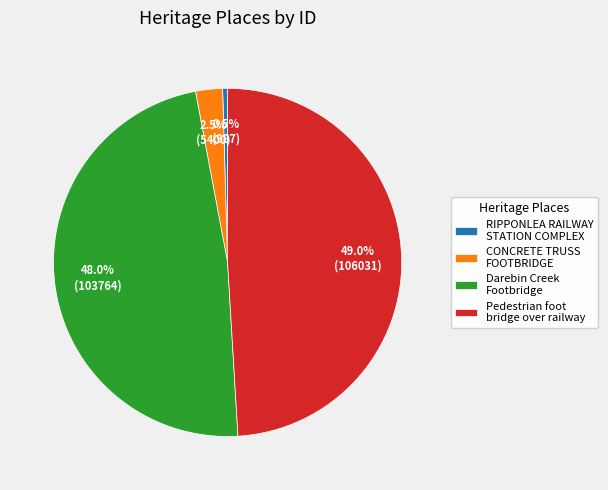

To the nearest percent, what portion does Pedestrian foot bridge over railway represent?

49%